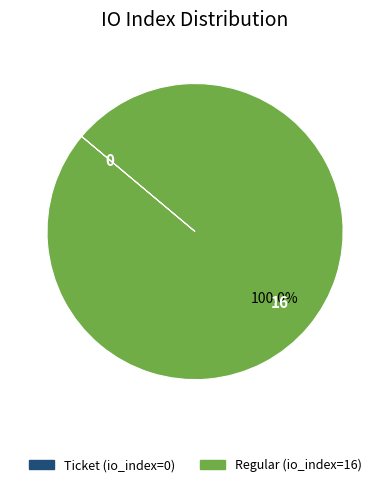

Which slice is the largest?

Regular (io_index=16)